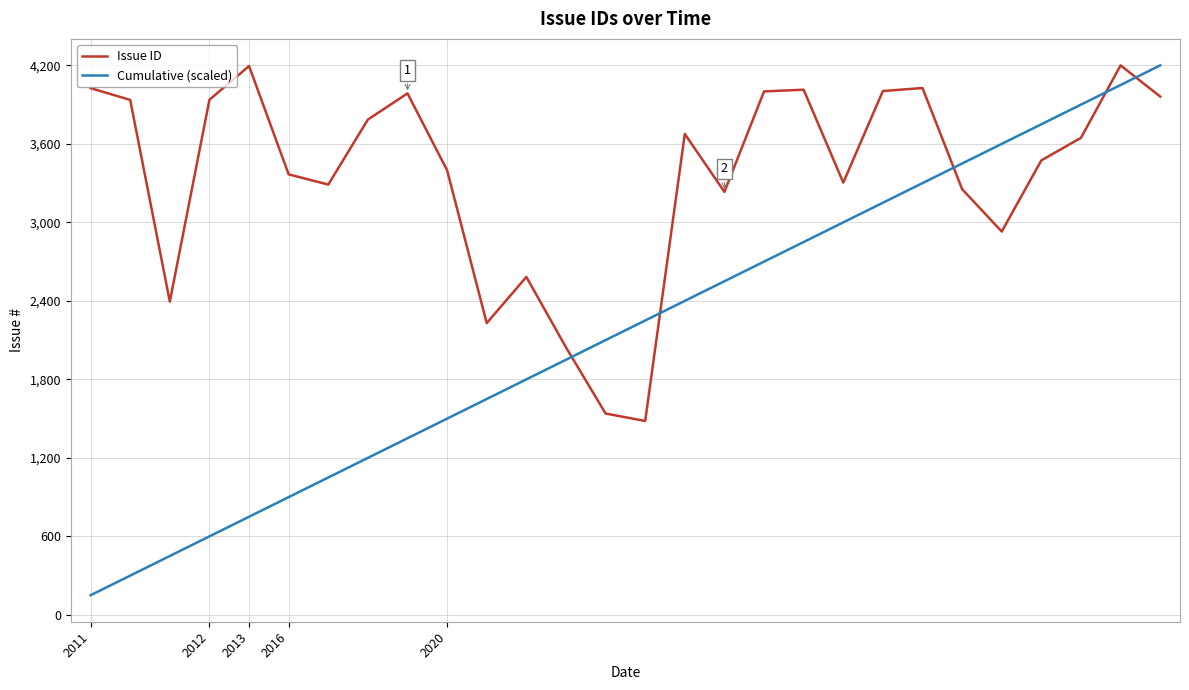

Which series ends up on top after the final intersection of Issue ID and Cumulative (scaled)?

Cumulative (scaled)